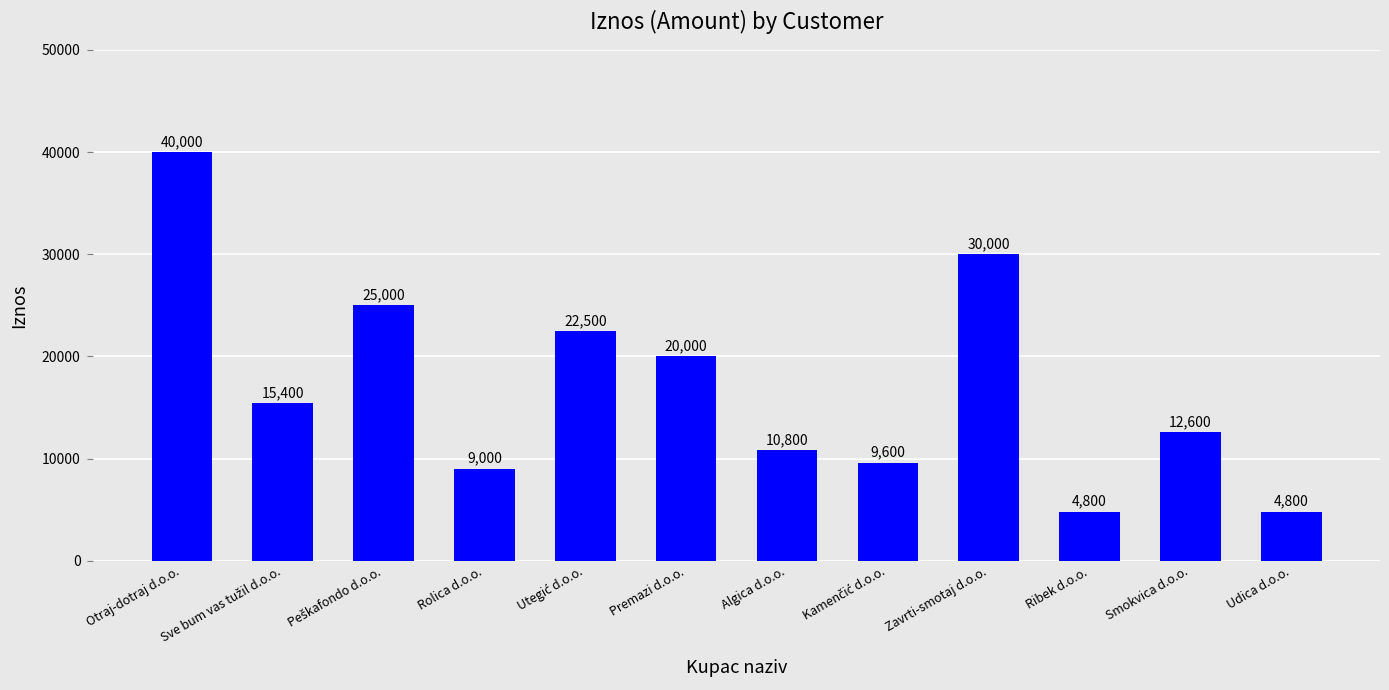

Where does the data first go above 15400?

Otraj-dotraj d.o.o.